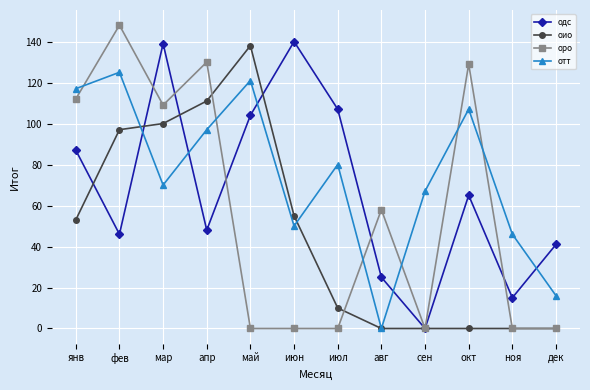

The value of оио at июн is 17. True or false?

False